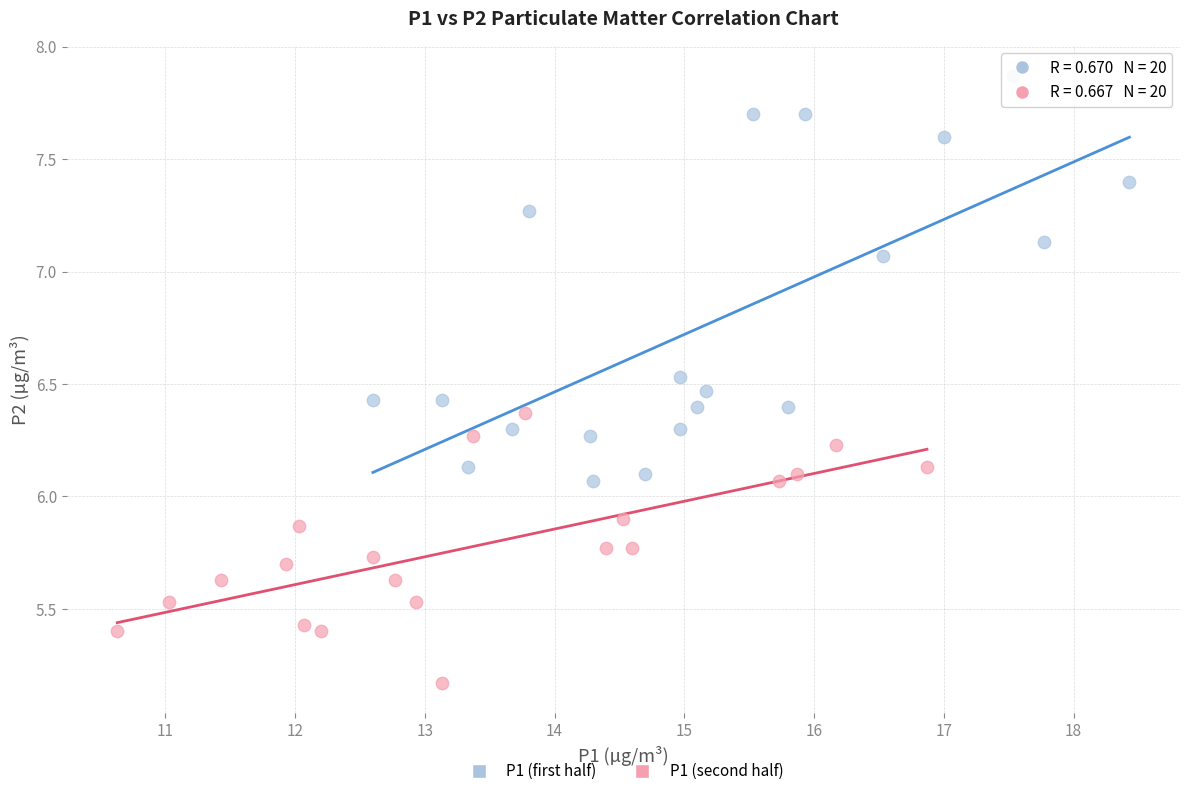

Which series reaches the maximum Y coordinate?

P1 (first half)